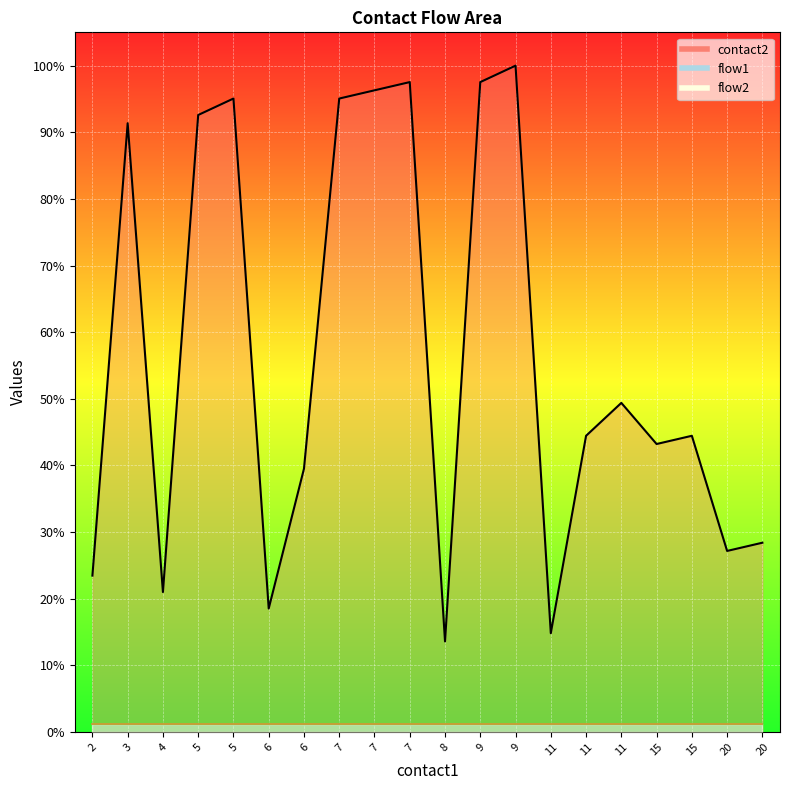

What is the difference between the contact2 values at 7 and 5?

2